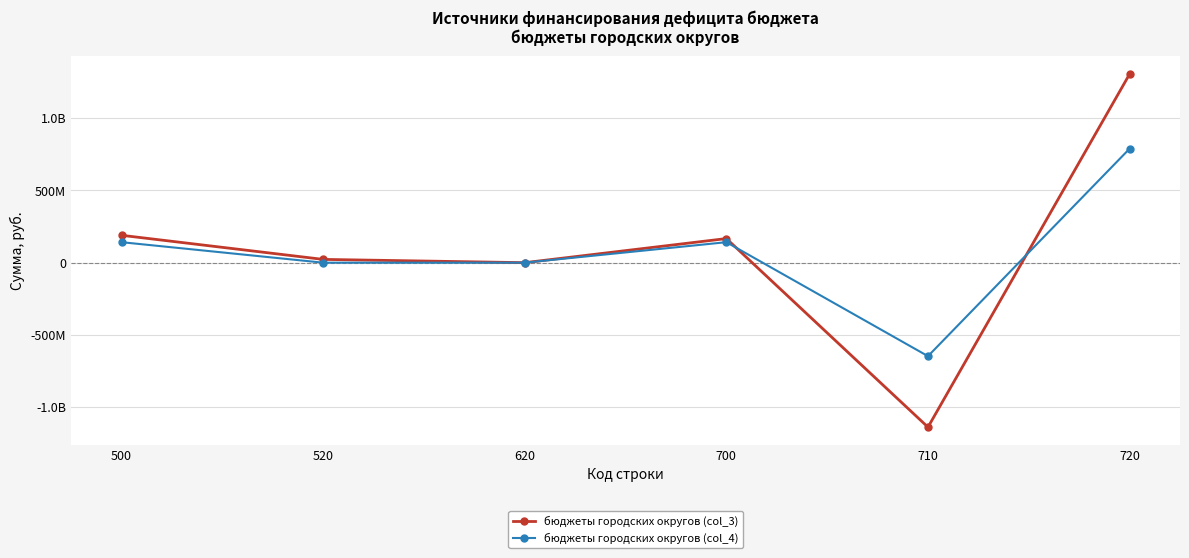

In бюджеты городских округов (col_4), how many points are lower than both neighbors (excluding endpoints)?

1